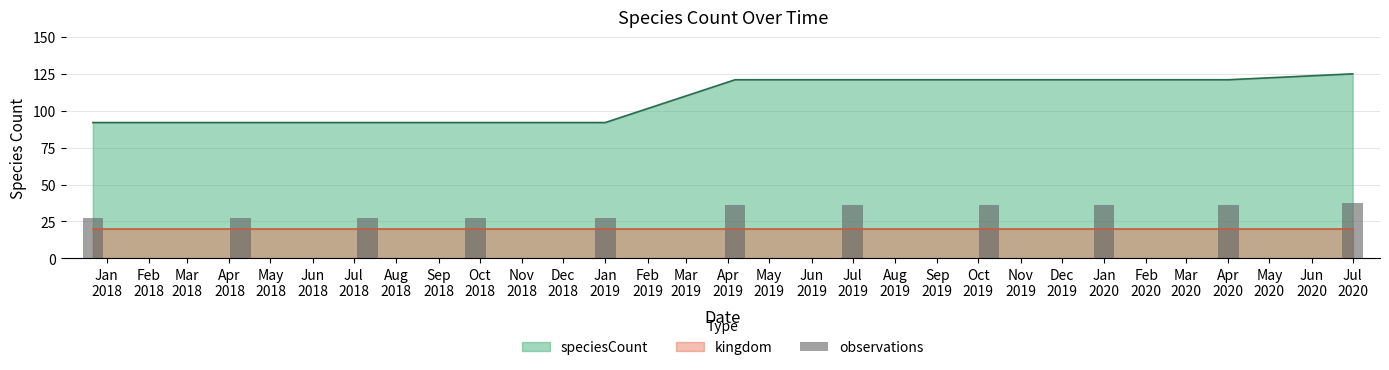

The chart shows a value of 121 at Apr 2020. True or false?

True